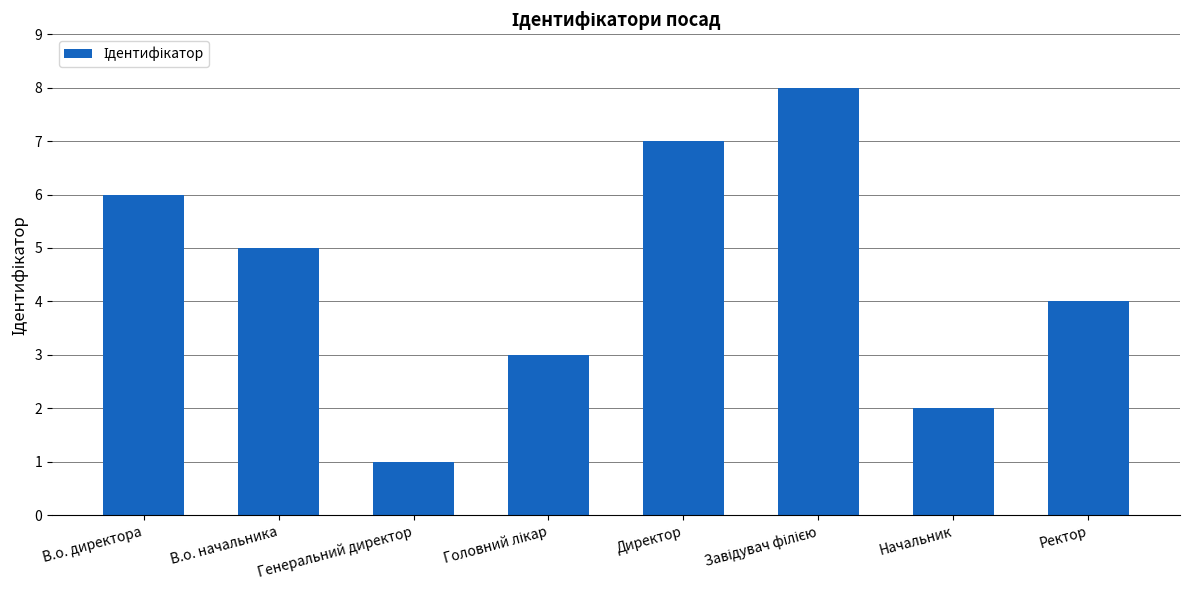

What position from the left is Генеральний директор?

3